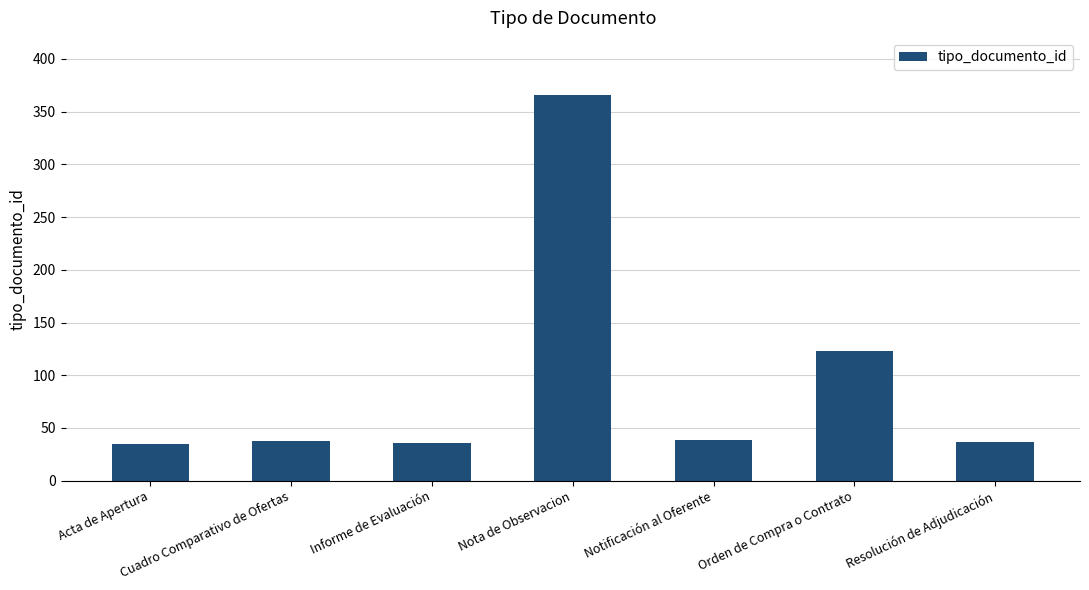

Which category has the highest value across all series?

Nota de Observacion